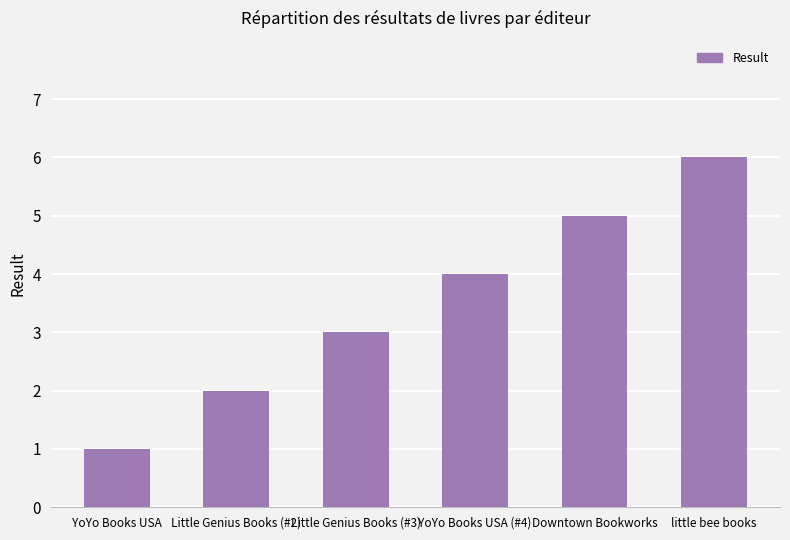

What is the minimum value shown in the chart?

1